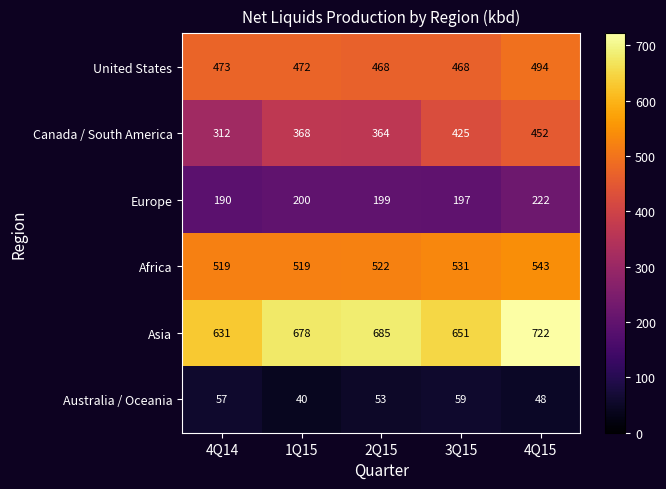

Reading right to left, transcribe all the data shown in this chart.

United States: 4Q15=494	3Q15=468	2Q15=468	1Q15=472	4Q14=473
Canada / South America: 4Q15=452	3Q15=425	2Q15=364	1Q15=368	4Q14=312
Europe: 4Q15=222	3Q15=197	2Q15=199	1Q15=200	4Q14=190
Africa: 4Q15=543	3Q15=531	2Q15=522	1Q15=519	4Q14=519
Asia: 4Q15=722	3Q15=651	2Q15=685	1Q15=678	4Q14=631
Australia / Oceania: 4Q15=48	3Q15=59	2Q15=53	1Q15=40	4Q14=57